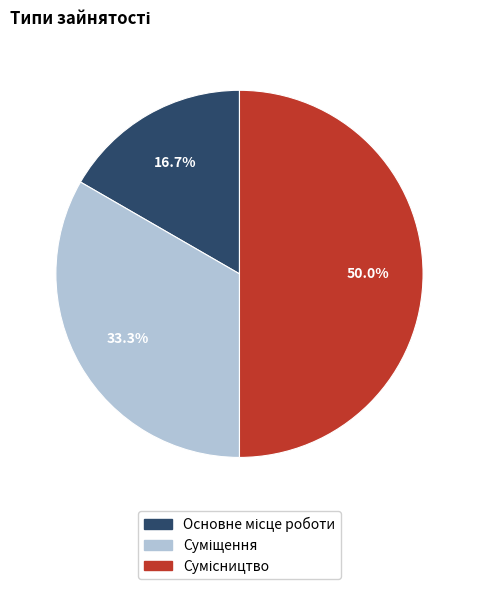

What is the smallest slice in the pie chart?

Основне місце роботи